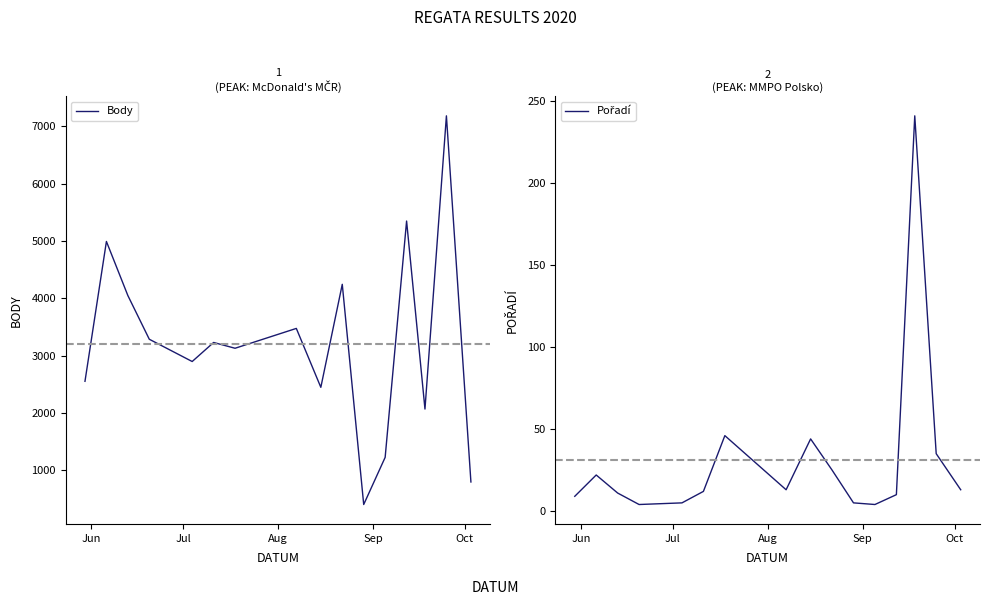

What is the minimum value for Body?

404